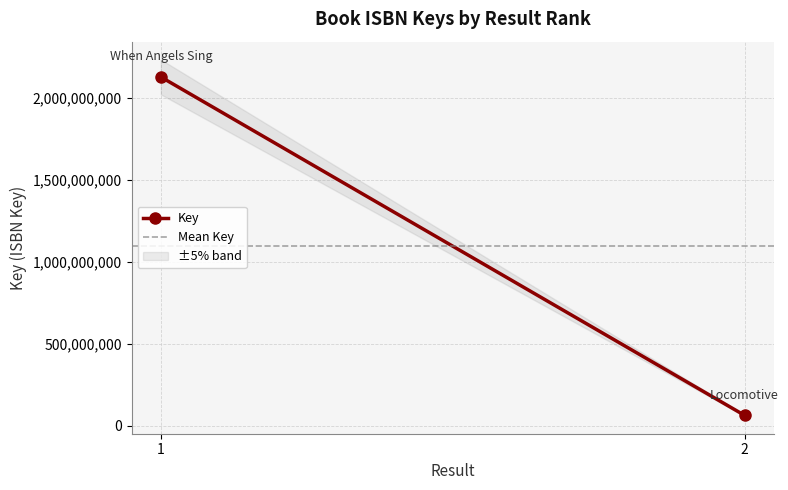

What is the difference between the Key values at 2 and 1?

2064297147.0